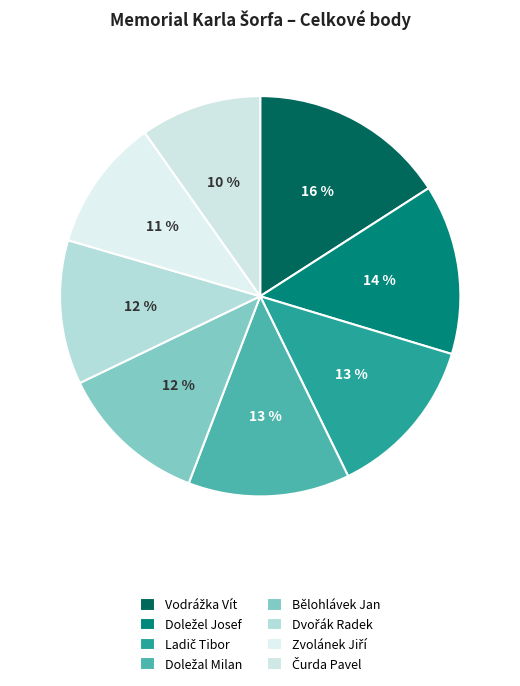

Count the number of slices in the pie.

8